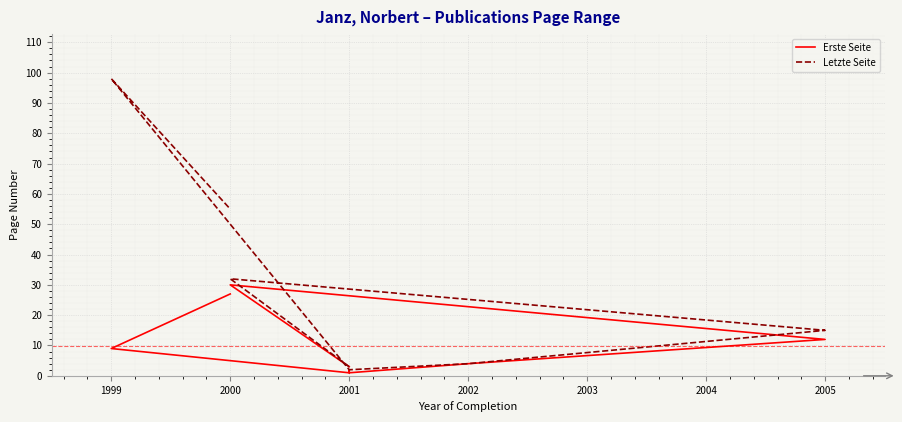

Which series has the widest spread of values?

Letzte Seite